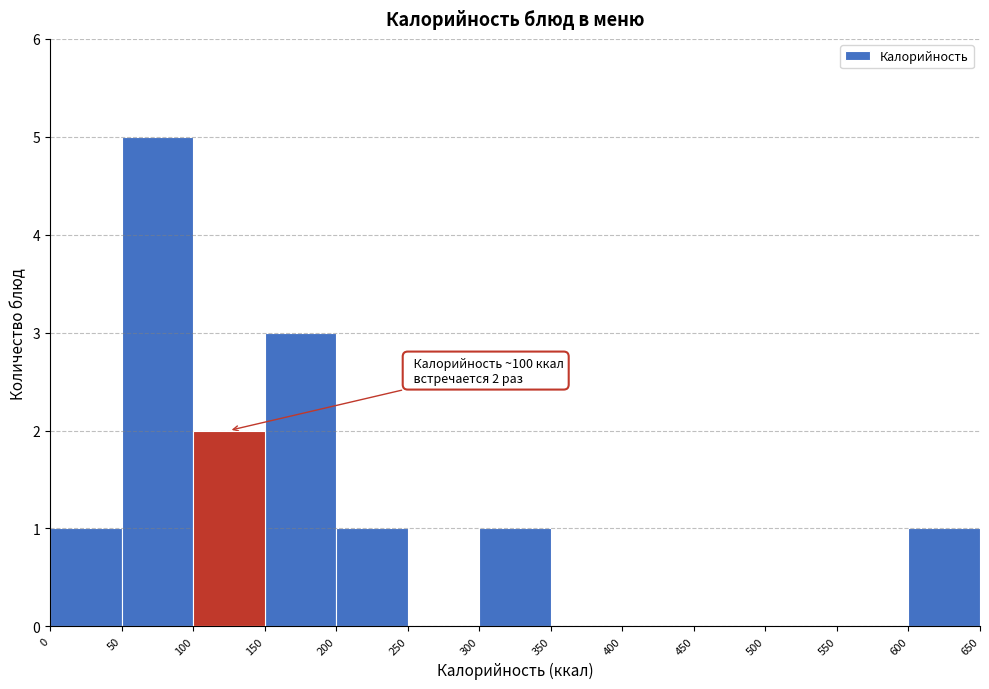

Which range on the x-axis has the tallest bar?

50 to 100